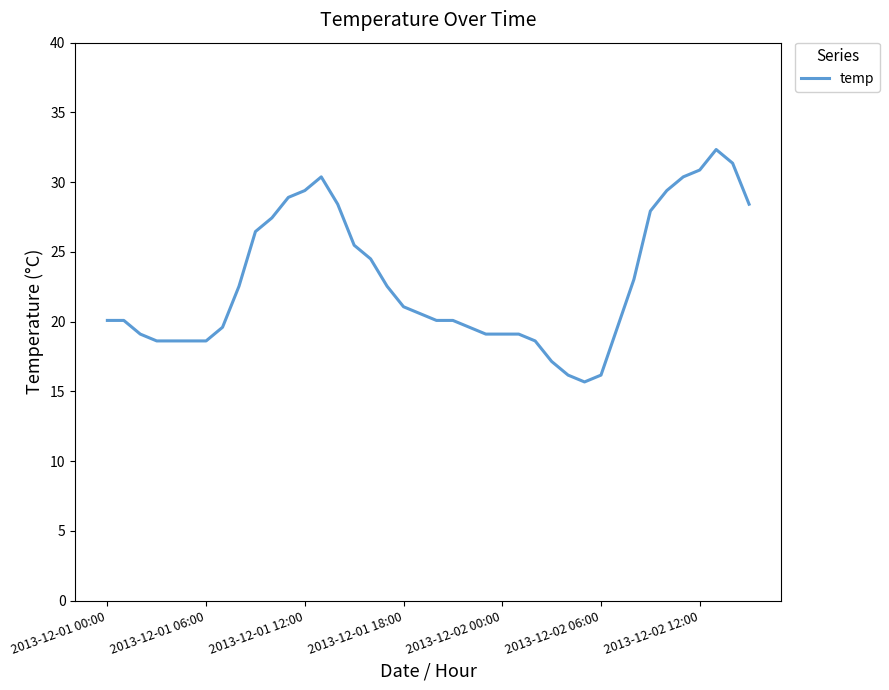

What is the minimum value shown in the chart?

15.7